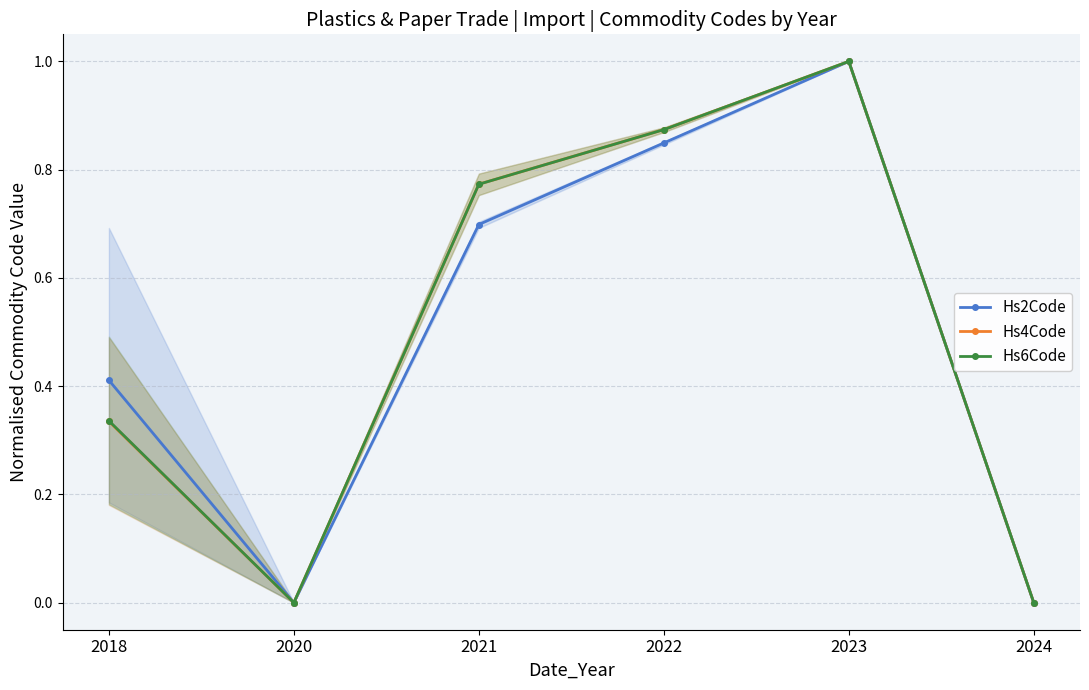

Rank the series by their maximum value, from highest to lowest.

Hs2Code, Hs4Code, Hs6Code